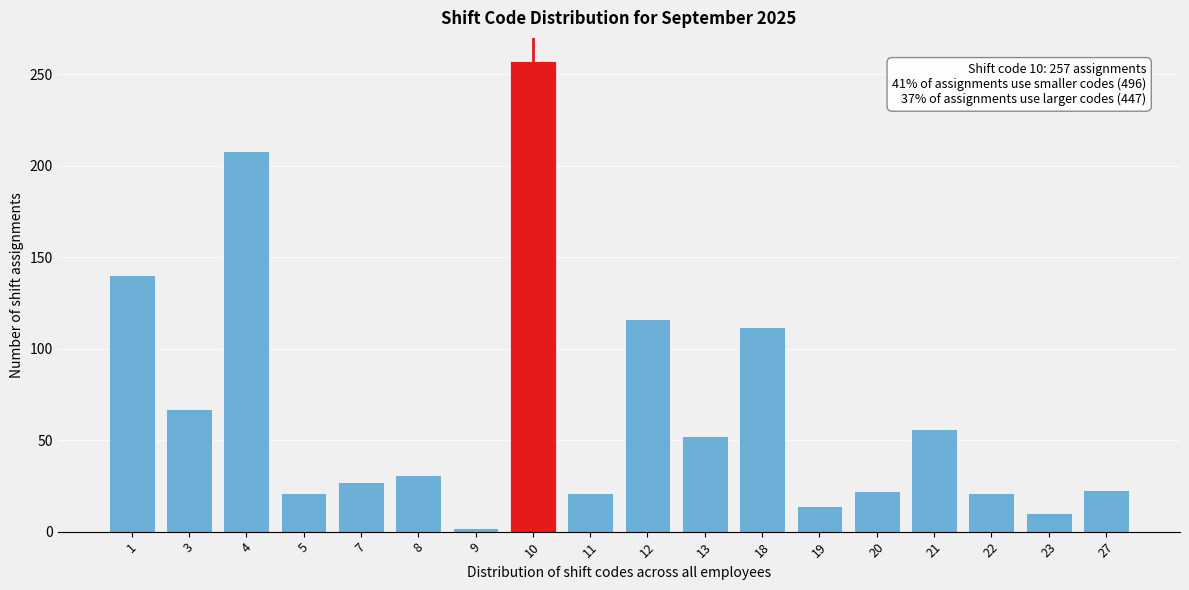

The value at 10 is 257. True or false?

True